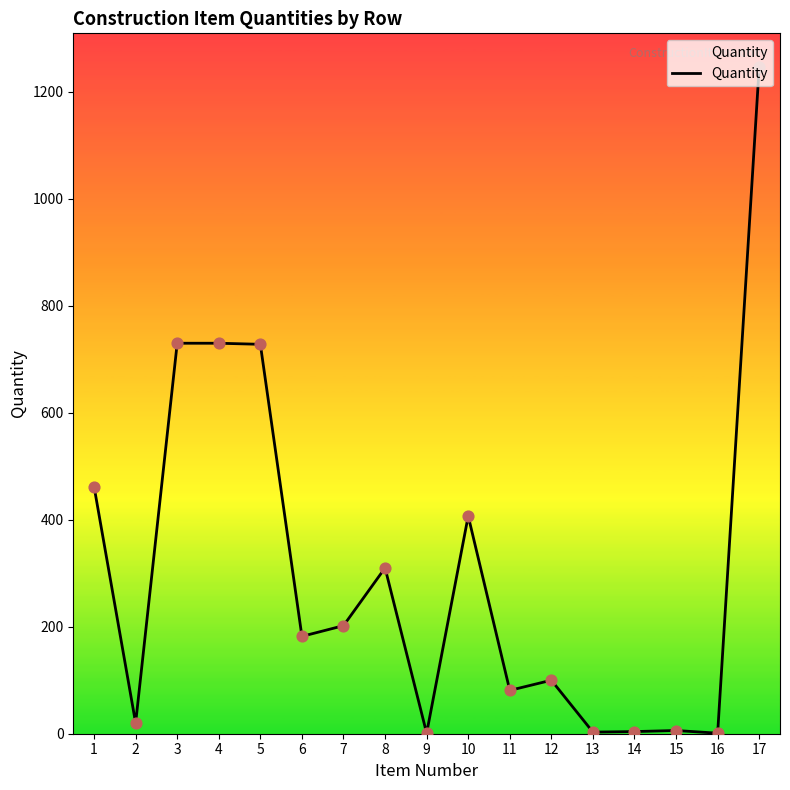

Approximately how many times larger is the value at 1 compared to 8?

1.5